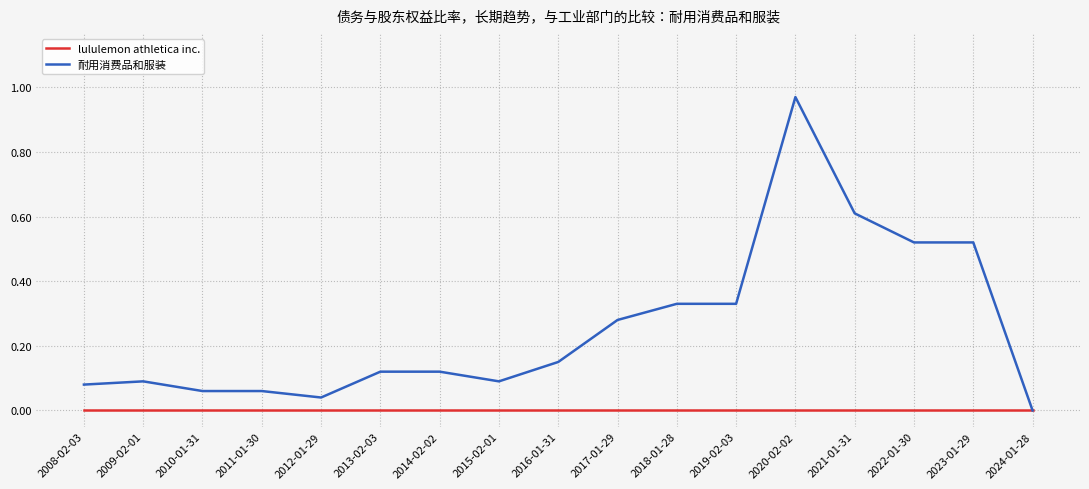

Where is 耐用消费品和服装 nearest to the value 0?

2024-01-28